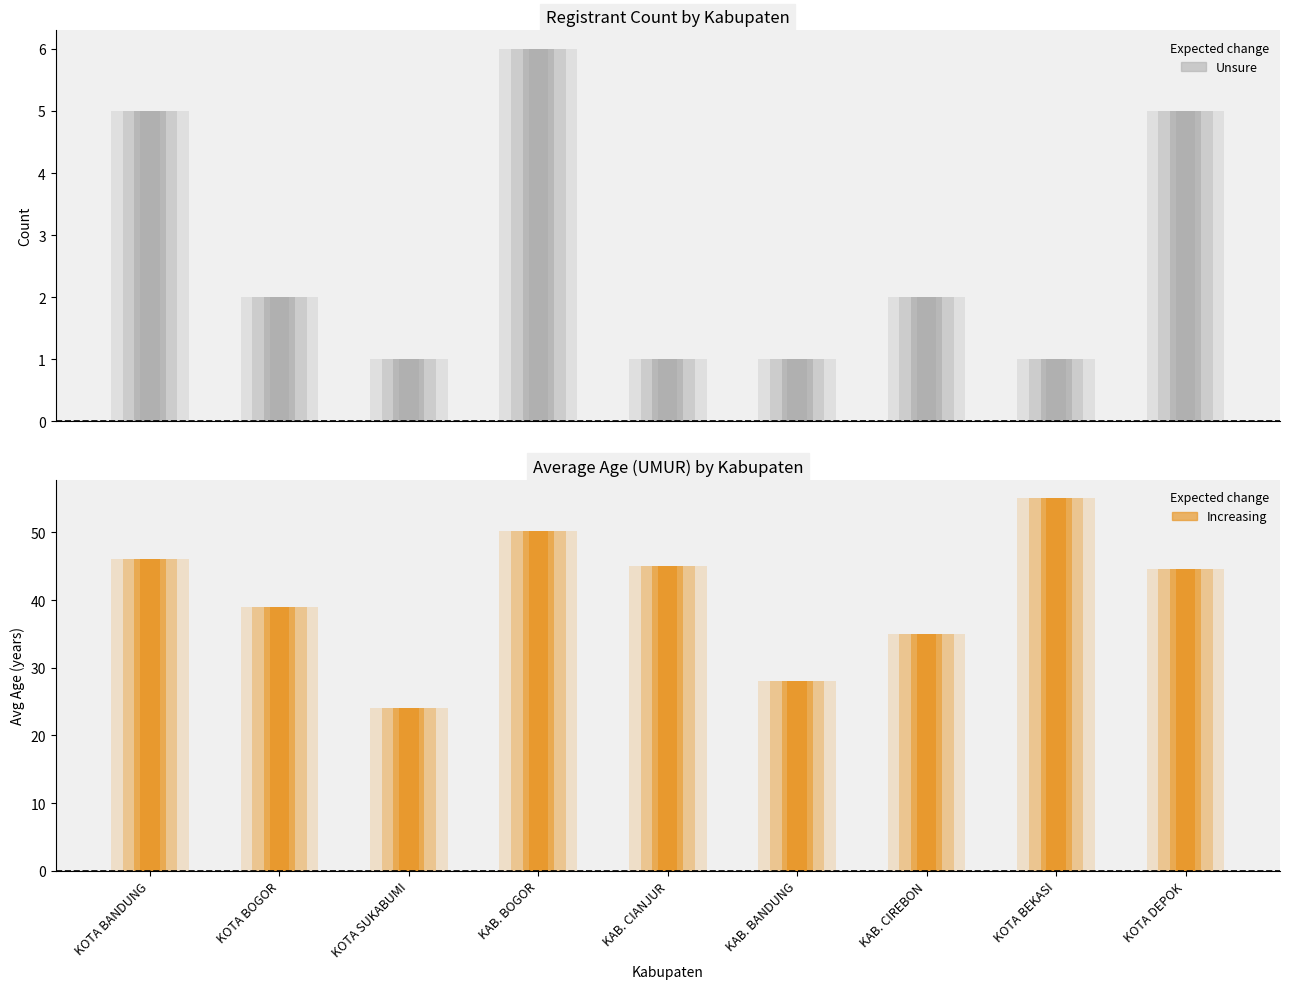

List the labels in order of Avg Age (UMUR) value, largest first.

KOTA BEKASI, KAB. BOGOR, KOTA BANDUNG, KAB. CIANJUR, KOTA DEPOK, KOTA BOGOR, KAB. CIREBON, KAB. BANDUNG, KOTA SUKABUMI